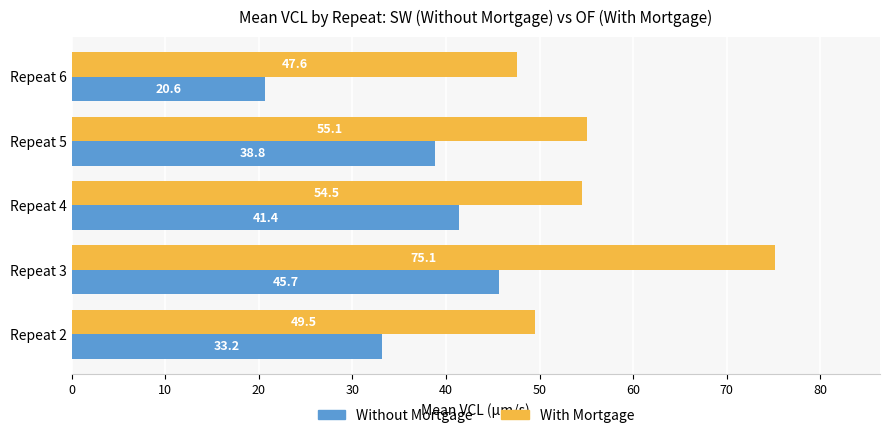

Which series changed the most between Repeat 5 and Repeat 6?

Without Mortgage